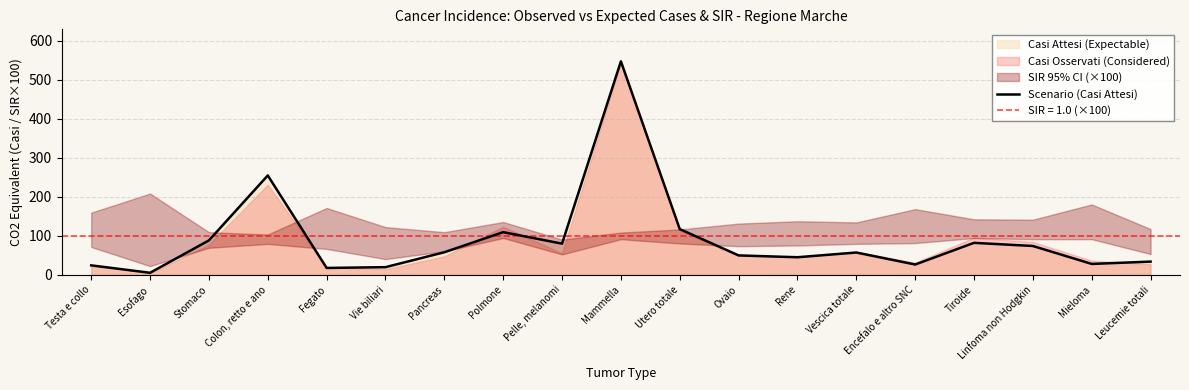

What is the value of the 8th point from the left?

109.0